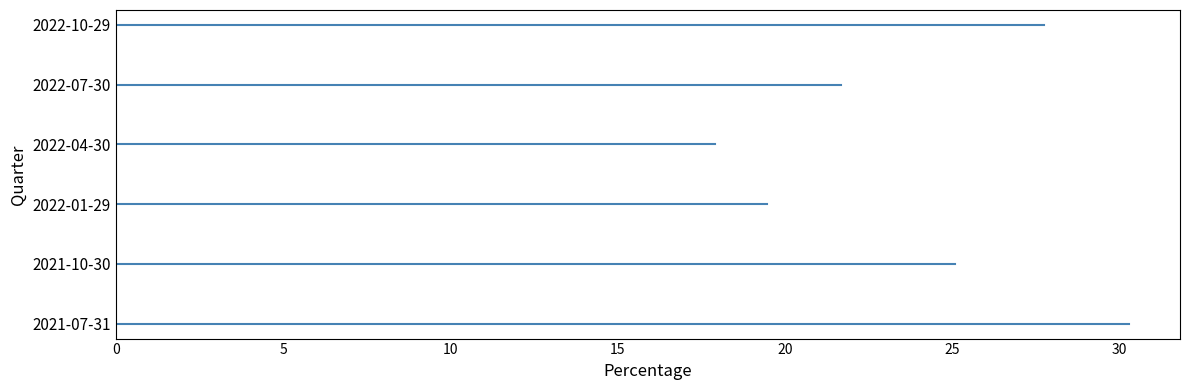

Which has a higher value, 2021-10-30 or 2021-07-31?

2021-07-31